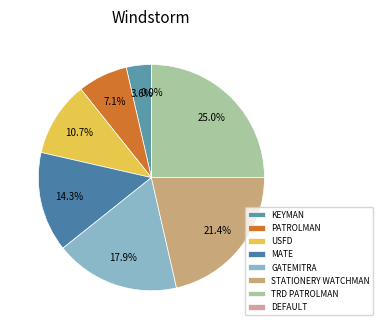

The DEFAULT slice represents 0% of the pie. True or false?

True